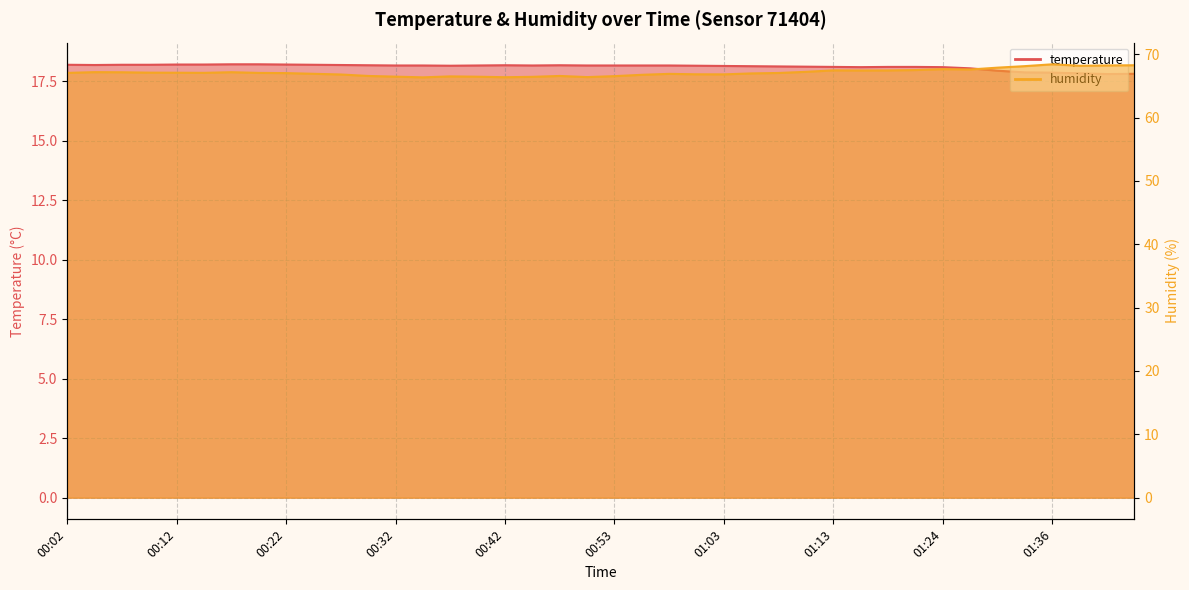

What is the approximate value of temperature at 01:27?

18.1